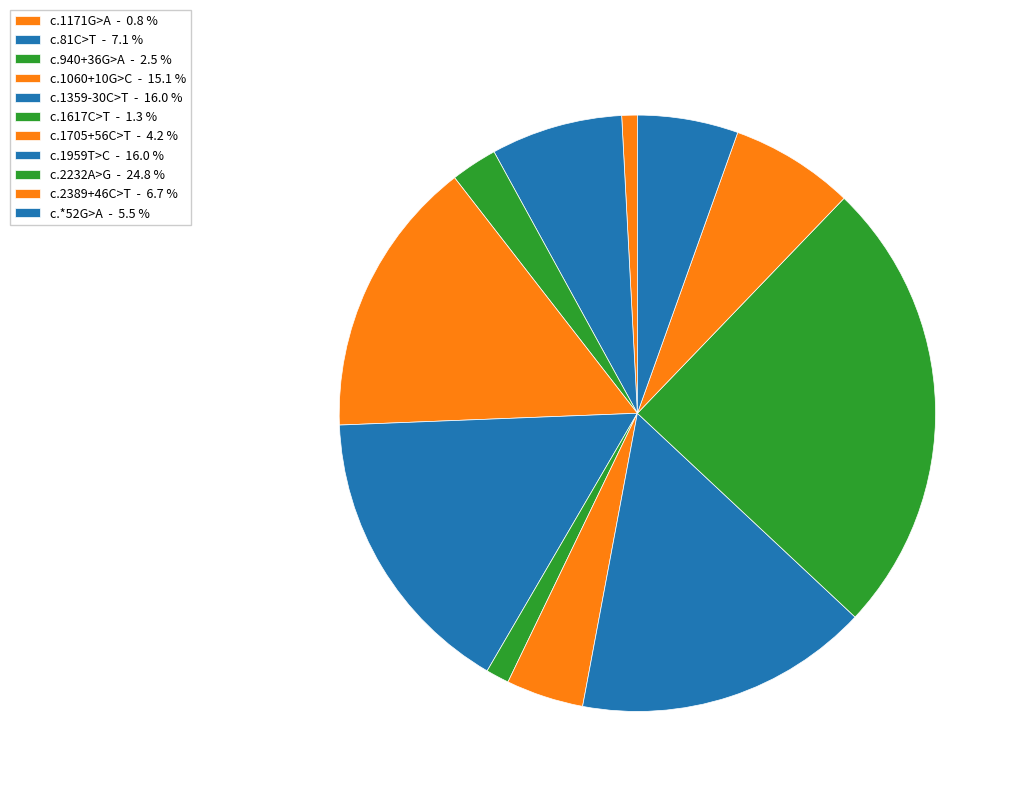

How many segments does this pie chart have?

11